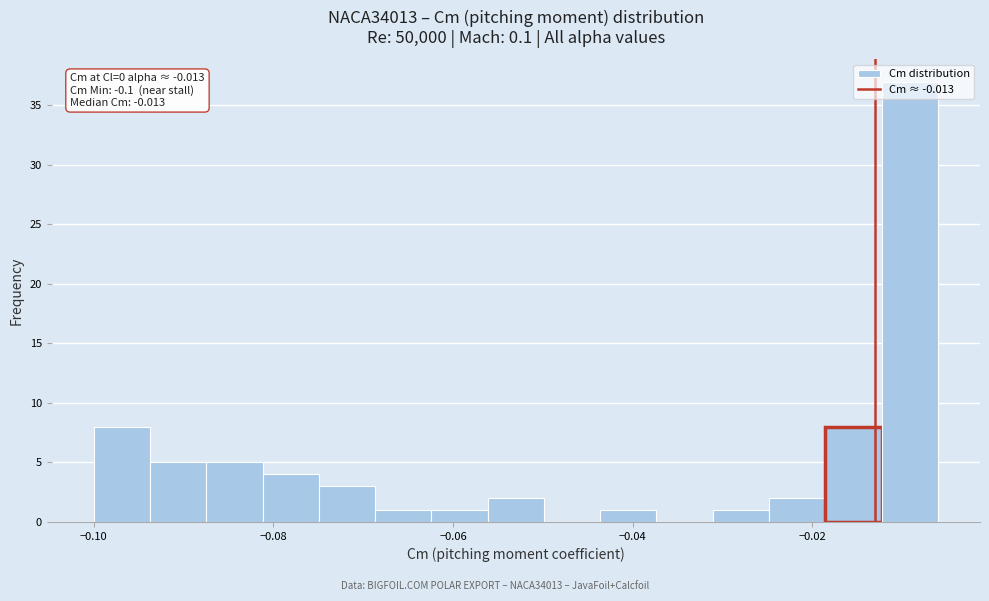

Read against the x-axis, roughly where is the centre of the tallest bar?

-0.010